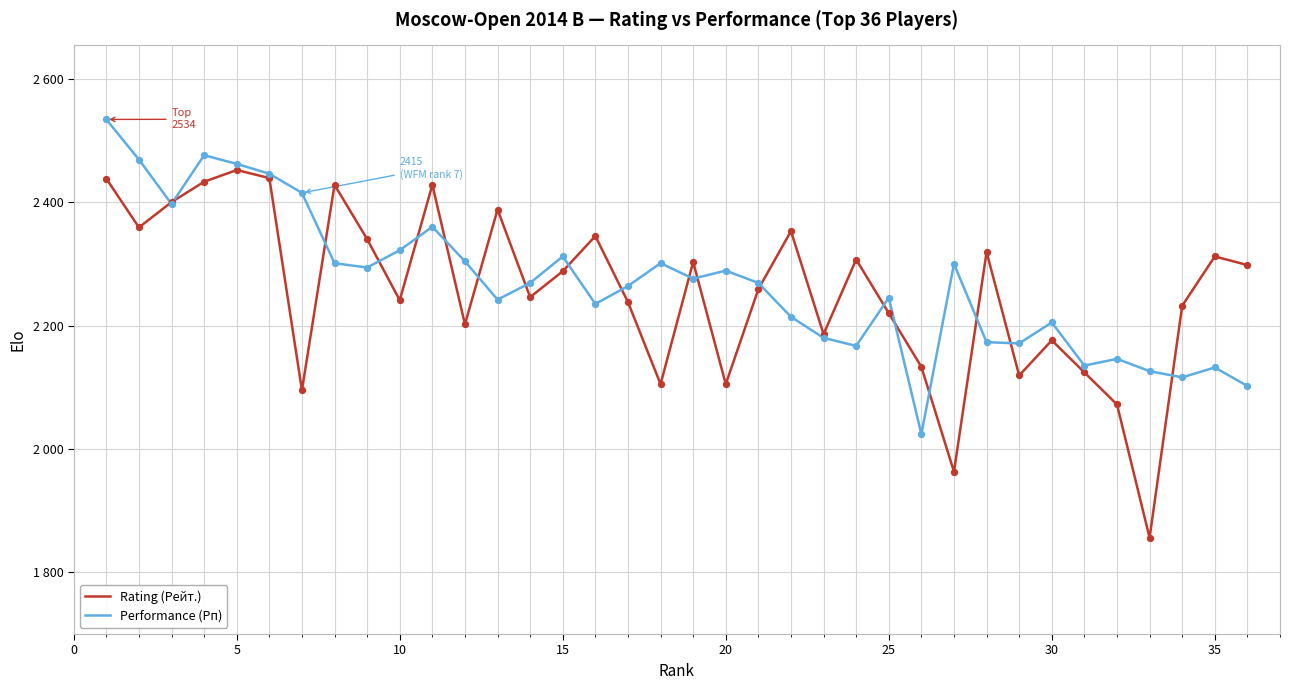

At how many categories does at least one series exceed 2491?

1